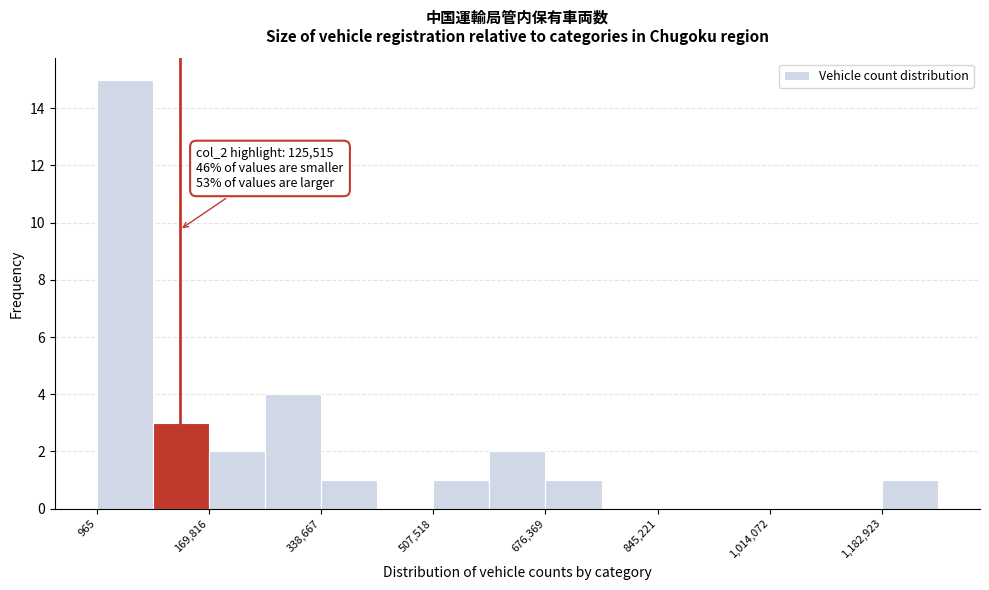

Over which range of the x-axis is the bar tallest?

0 to 80000